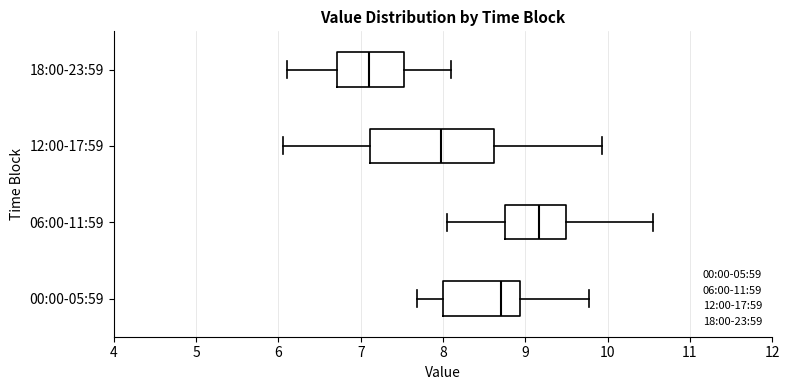

Comparing the boxes themselves (not the whiskers), which one is the widest?

12:00-17:59